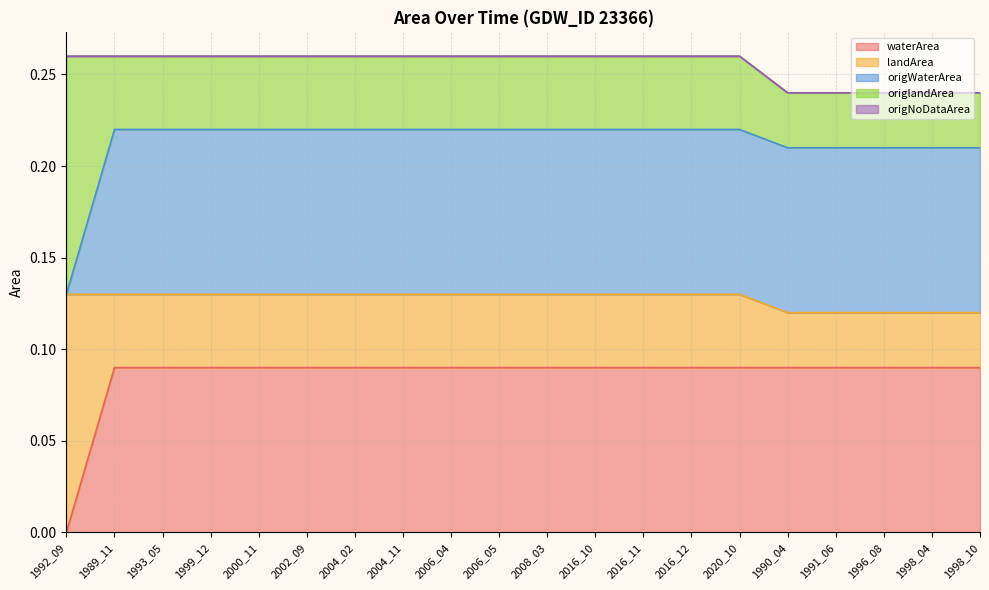

After their last crossing, which series has the higher values: origWaterArea or landArea?

origWaterArea